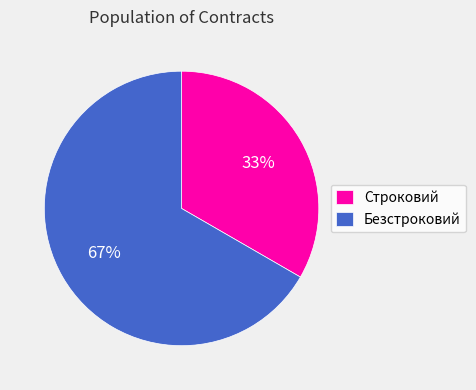

What percentage is the Строковий slice, to the nearest percent?

33%